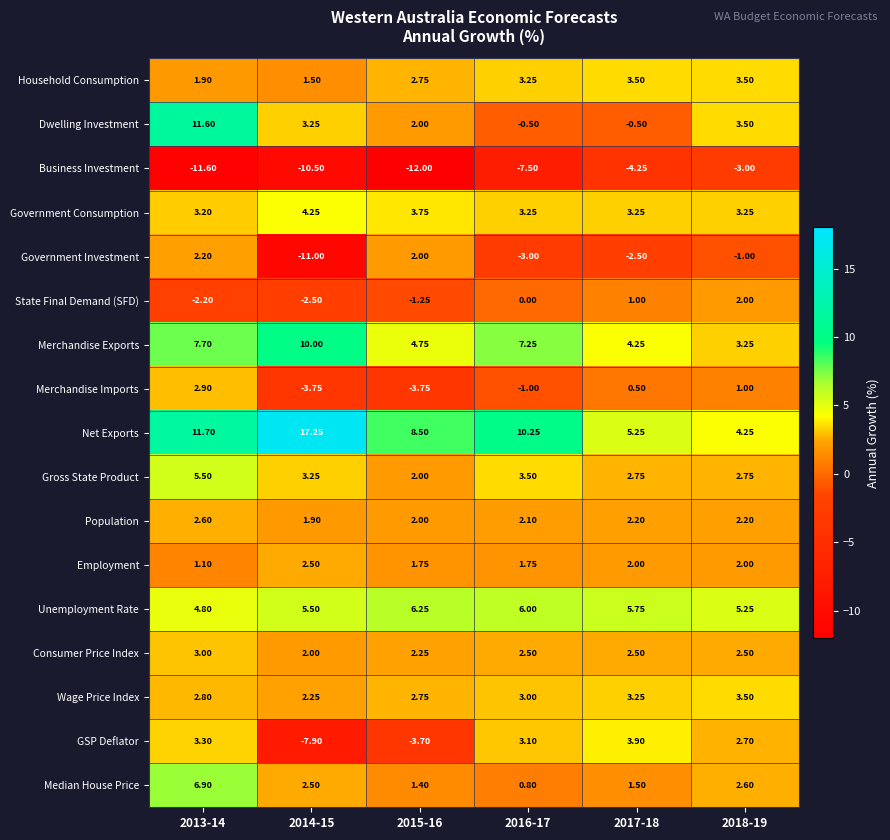

Which series changed the most between 2013-14 and 2015-16?

Dwelling Investment